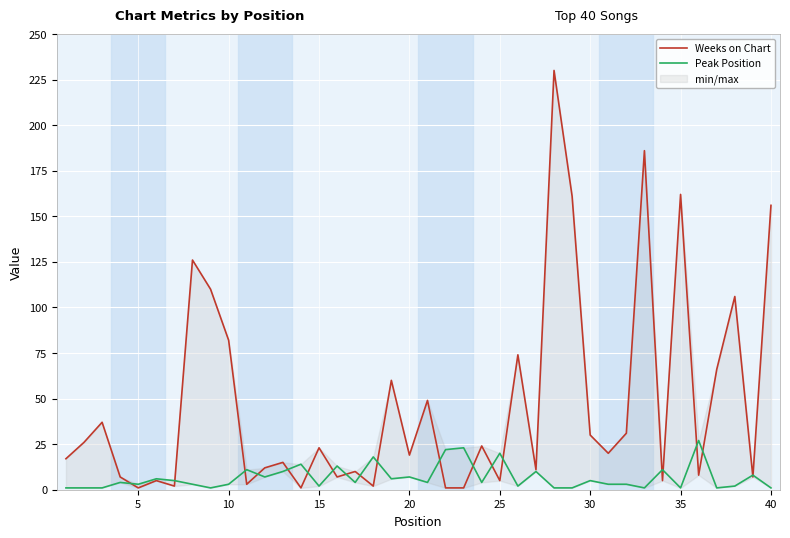

What is the difference between the maximum and minimum values in the Peak Position series?

26